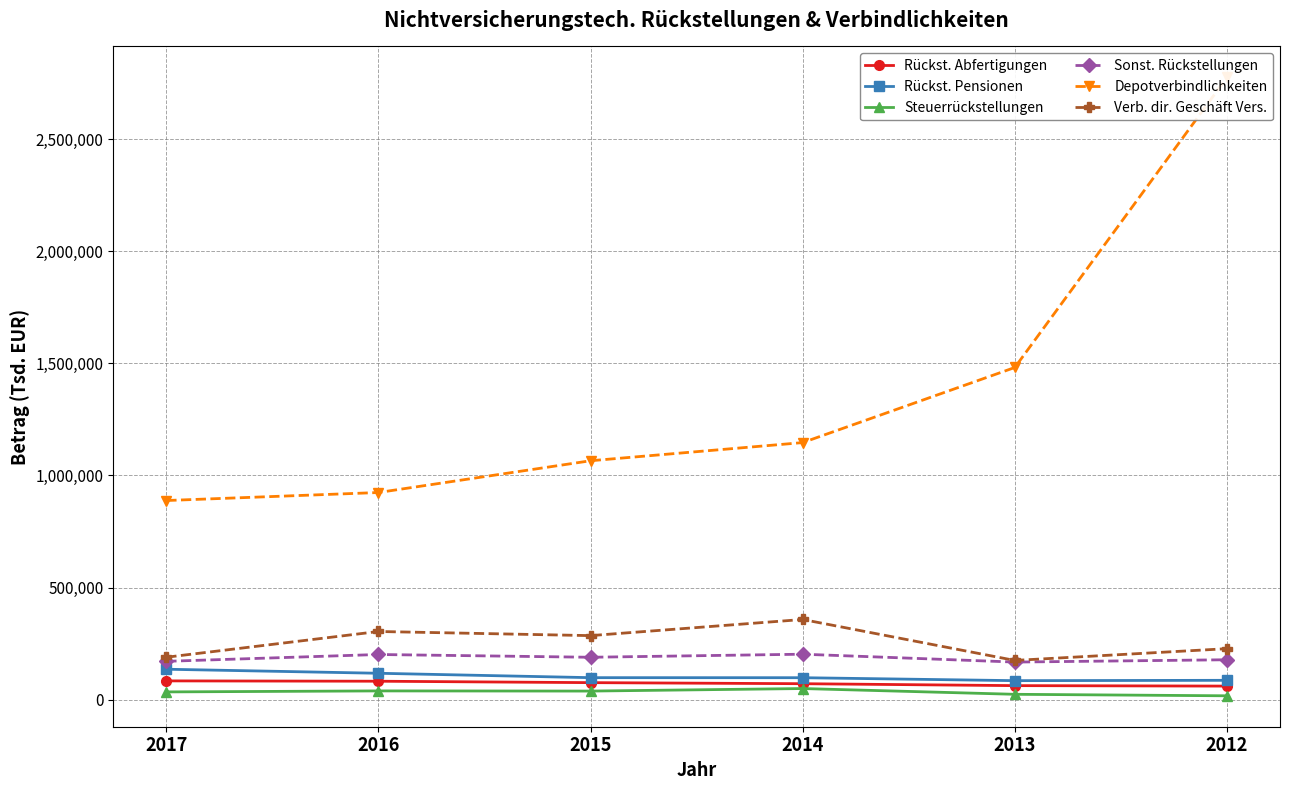

Reading left to right, list all the values displayed in this chart.

Rückst. Abfertigungen: 83791	82294	75952	71221	62619	60555
Rückst. Pensionen: 135811	117785	98166	97971	84829	86334
Steuerrückstellungen: 34634	39090	38351	49635	23948	17261
Sonst. Rückstellungen: 171048	201503	189165	202816	167733	178044
Depotverbindlichkeiten: 888294	924027	1065753	1146744	1481747	2775874
Verb. dir. Geschäft Vers.: 189191	304127	285699	357714	175032	227475